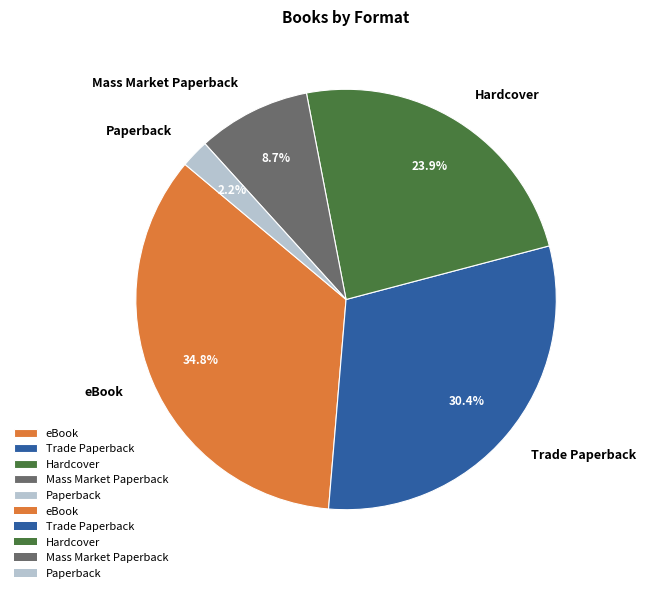

The Trade Paperback slice represents 43% of the pie. True or false?

False